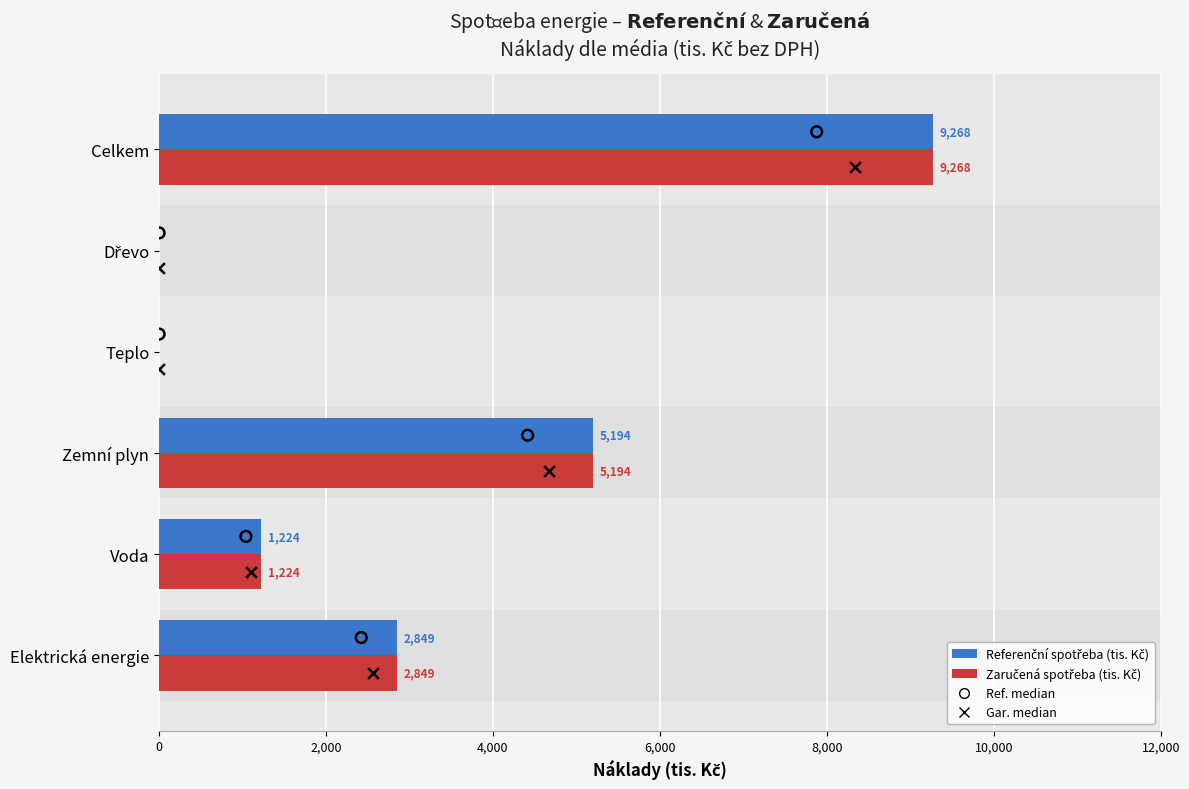

At how many categories does at least one series exceed 8046?

1